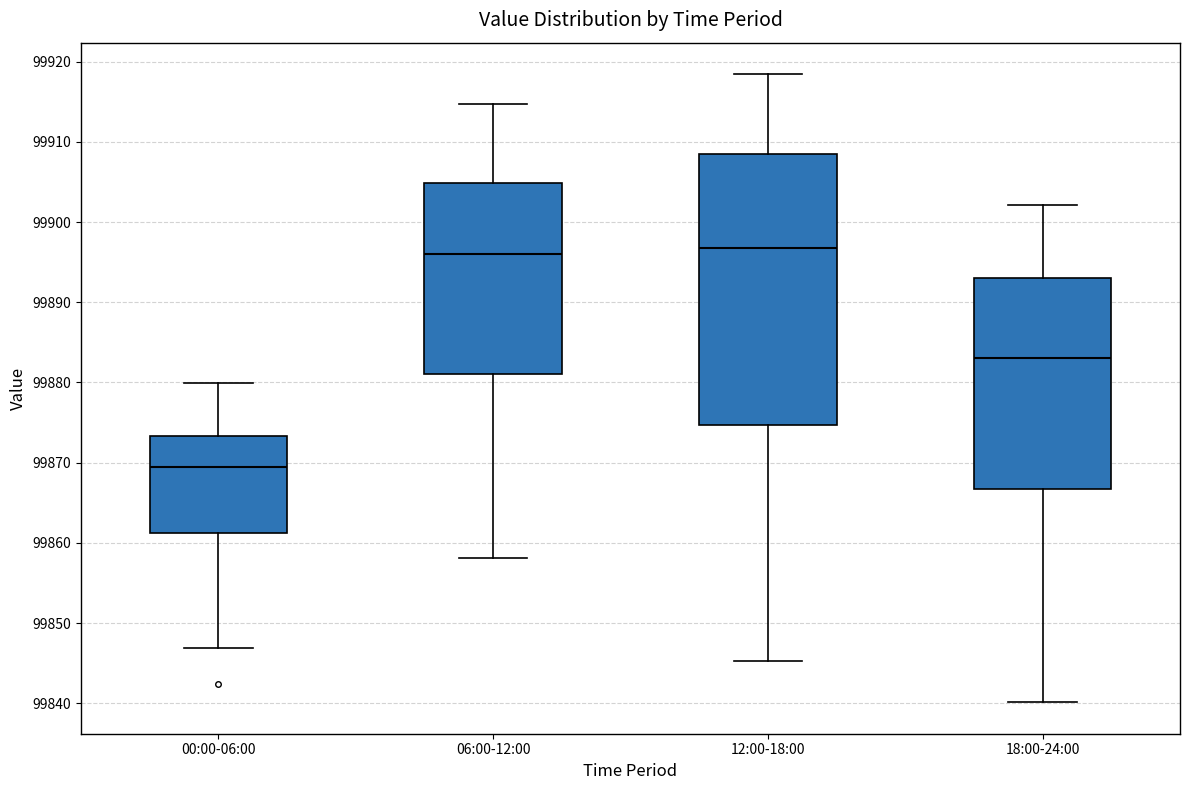

Reading left to right, transcribe this box plot: for each box, give where its median line is, the range the box spans, and where its two whiskers end, as read against the y-axis. The values are not printed on the chart, so give them approximately, as read against the axis.

00:00-06:00: median 99869, box 99861 to 99873, whiskers 99847 to 99880
06:00-12:00: median 99896, box 99881 to 99905, whiskers 99858 to 99915
12:00-18:00: median 99897, box 99875 to 99909, whiskers 99845 to 99918
18:00-24:00: median 99883, box 99867 to 99893, whiskers 99840 to 99902